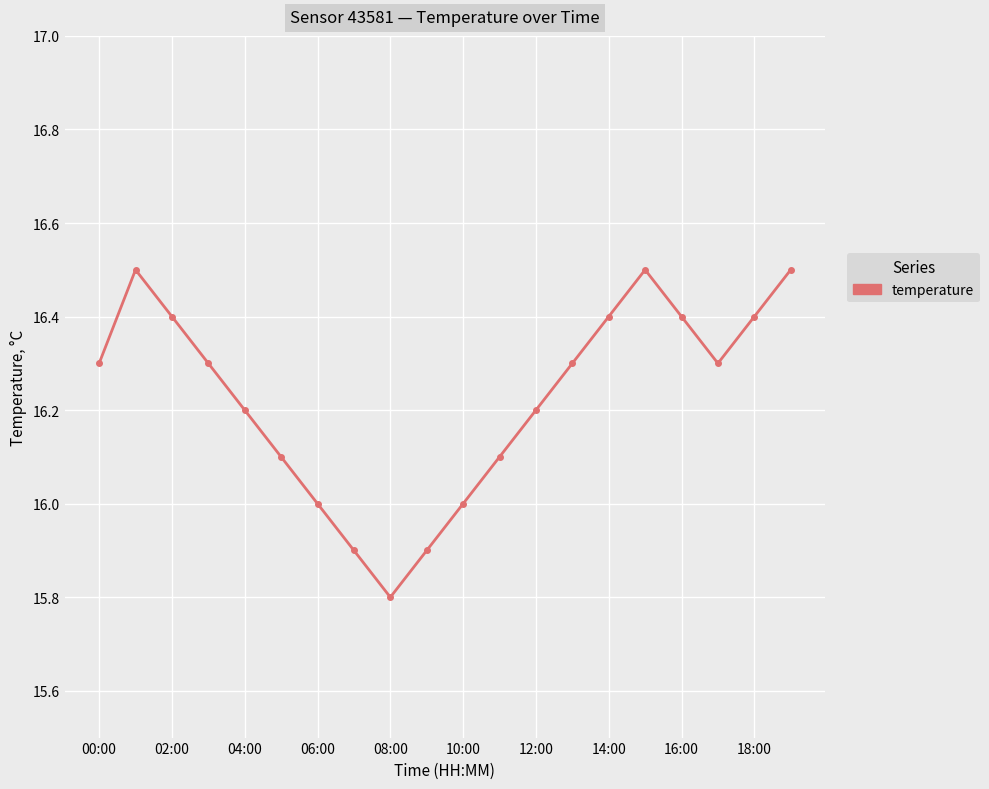

What is the smallest value displayed?

15.8